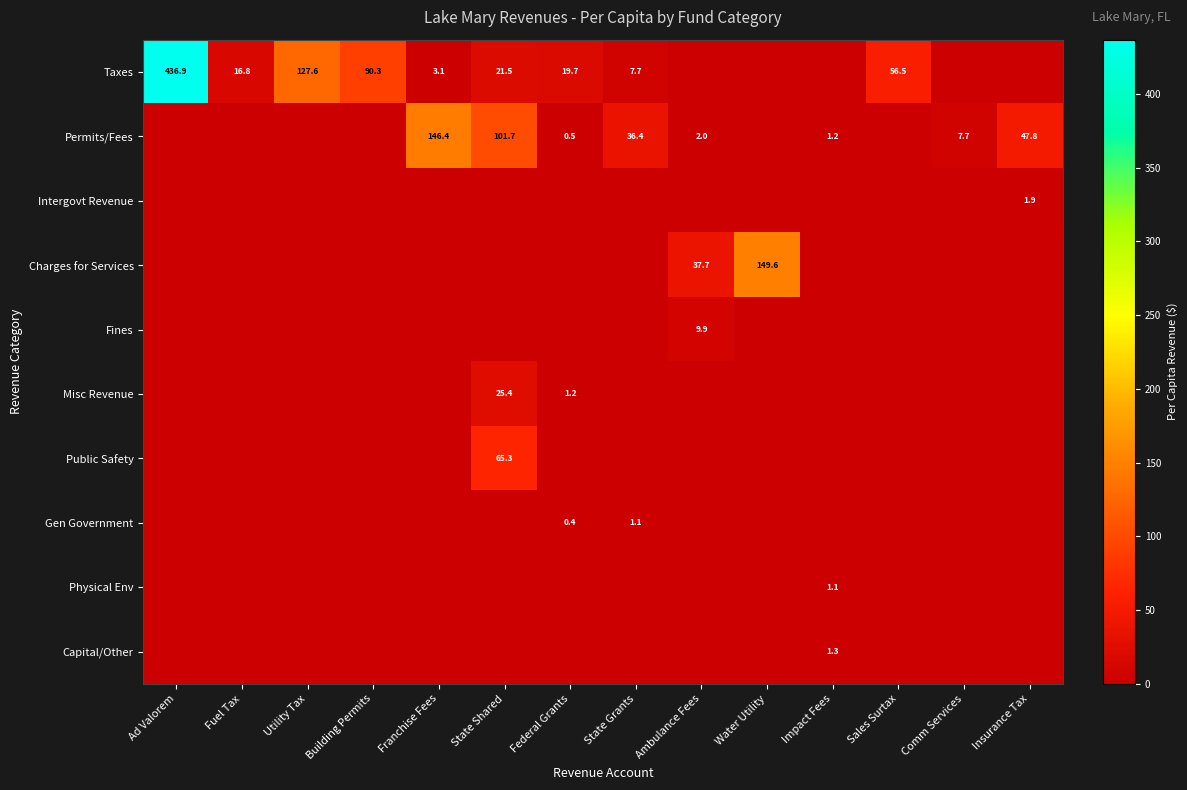

What is the difference between the Permits/Fees values at Ambulance Fees and Comm Services?

5.7